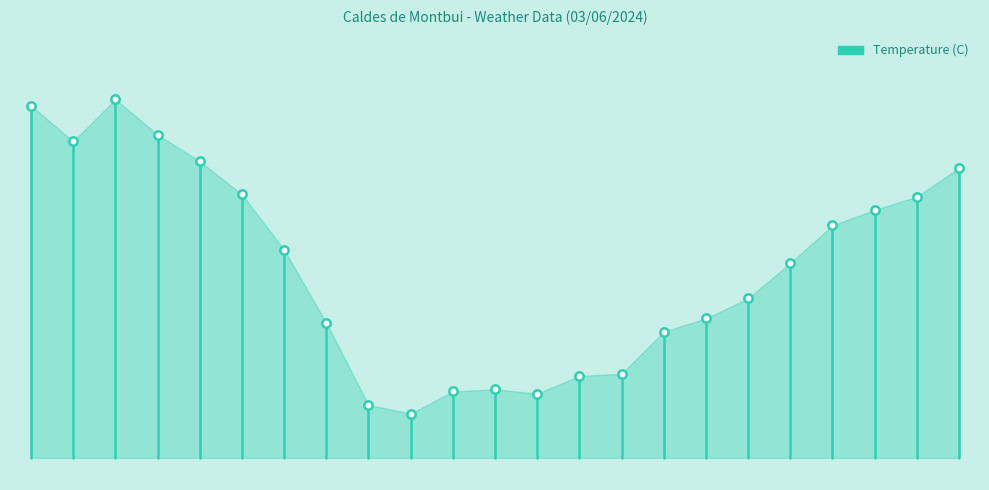

What position from the left is −5?

1